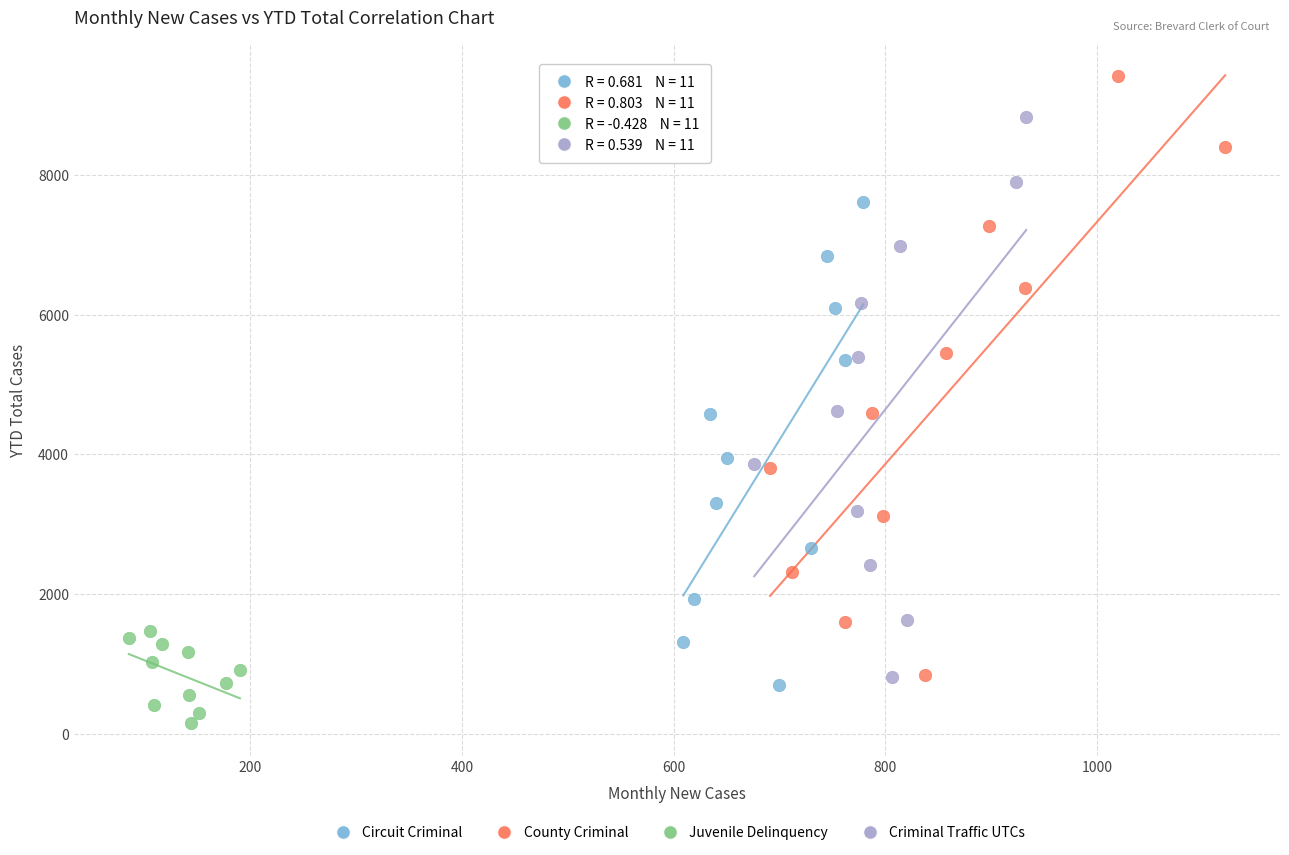

Which series has the widest spread of Y values?

County Criminal